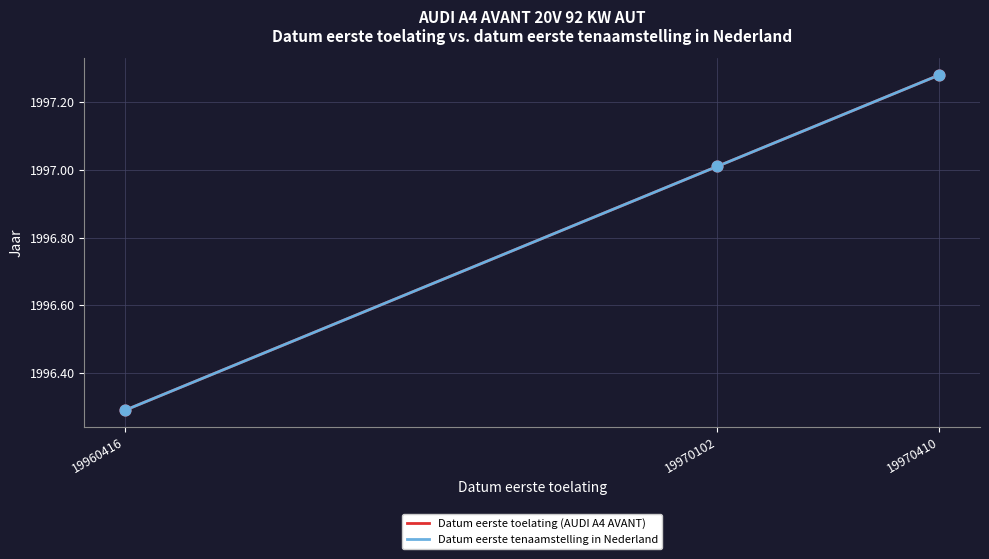

Is this an area chart (filled region under the line)?

No